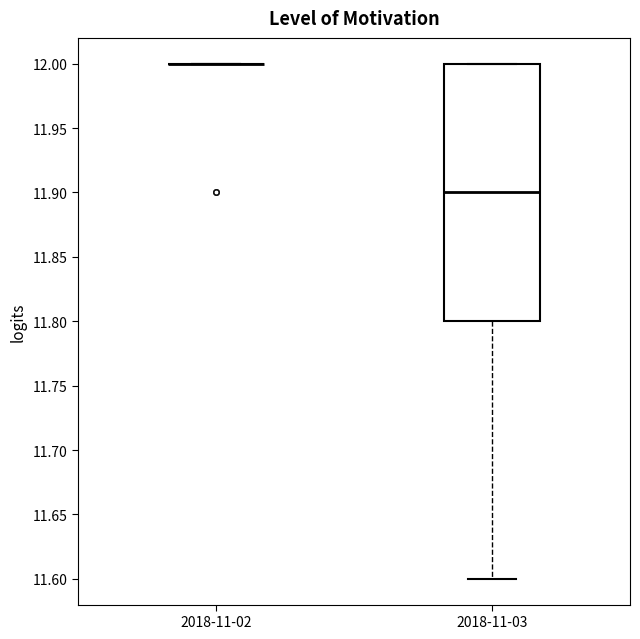

Which box is the tallest, from its lower edge to its upper edge?

2018-11-03